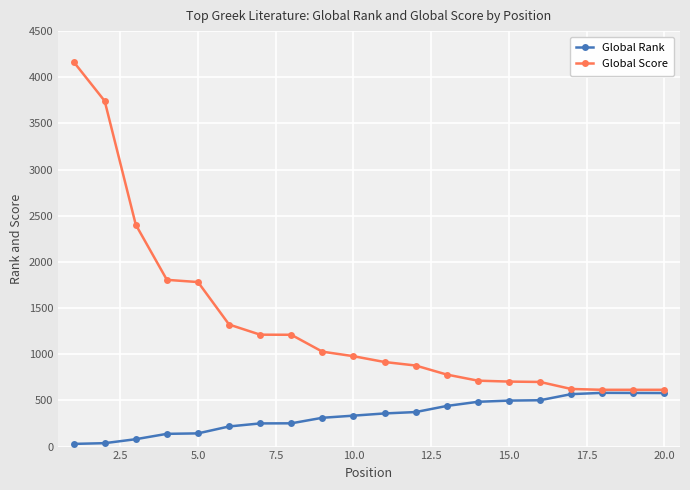

True or false: Global Rank has more than 0 points higher than both neighbors.

True